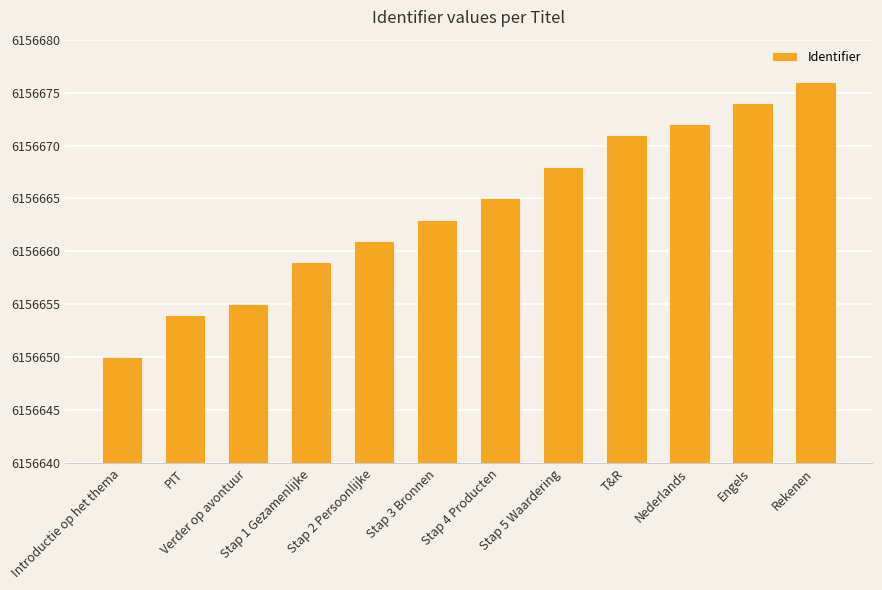

True or false: the data shows 6156676 at Rekenen.

True